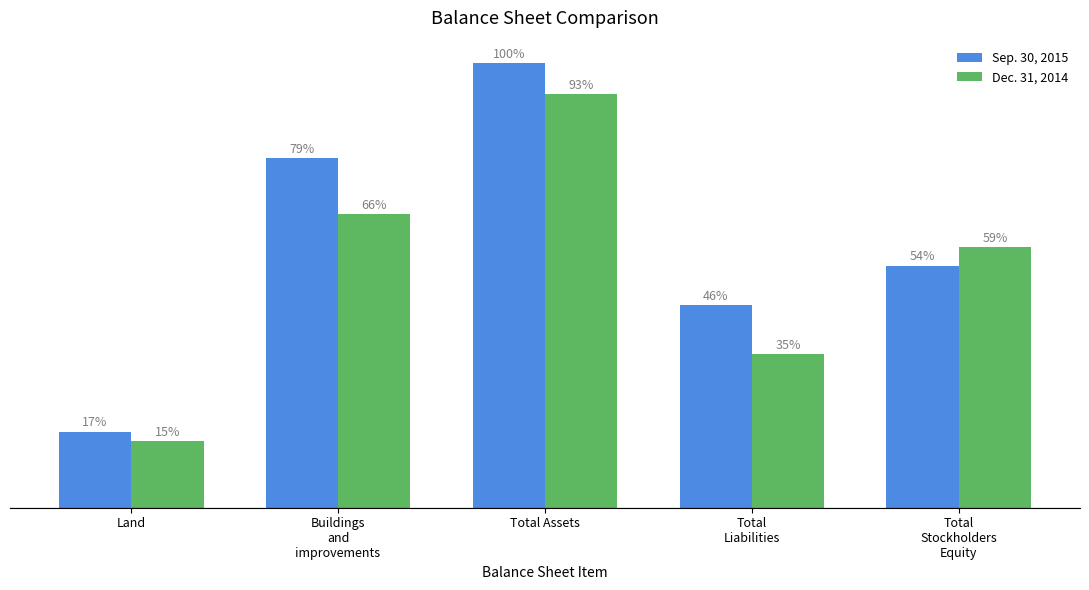

Which series changed the most between Buildings
and
improvements and Total
Stockholders
Equity?

Sep. 30, 2015